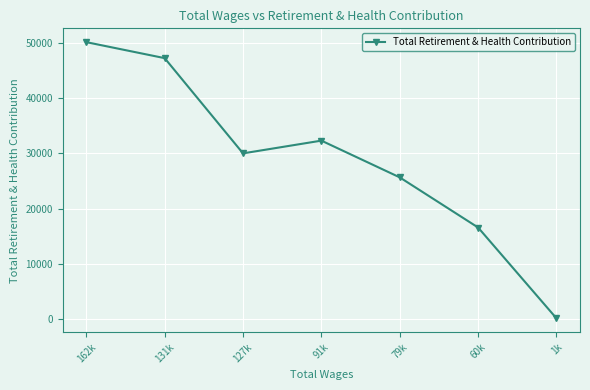

How many categories are shown in the chart?

7